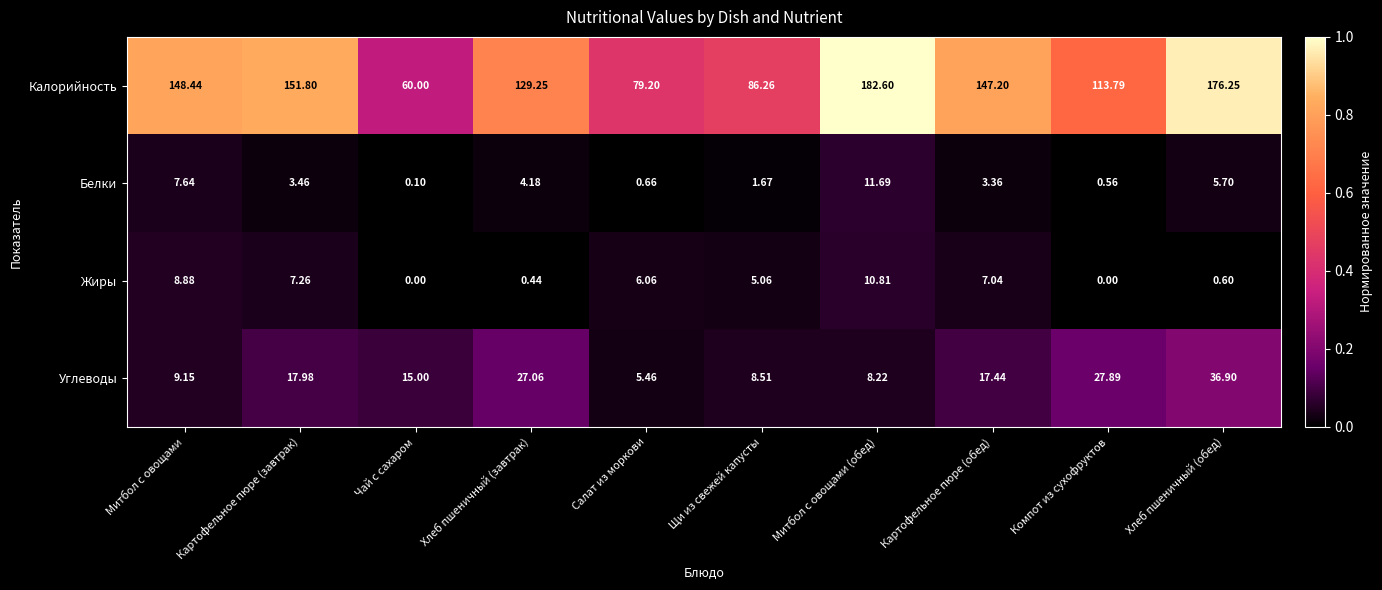

Which series has the largest range (max minus min)?

Калорийность